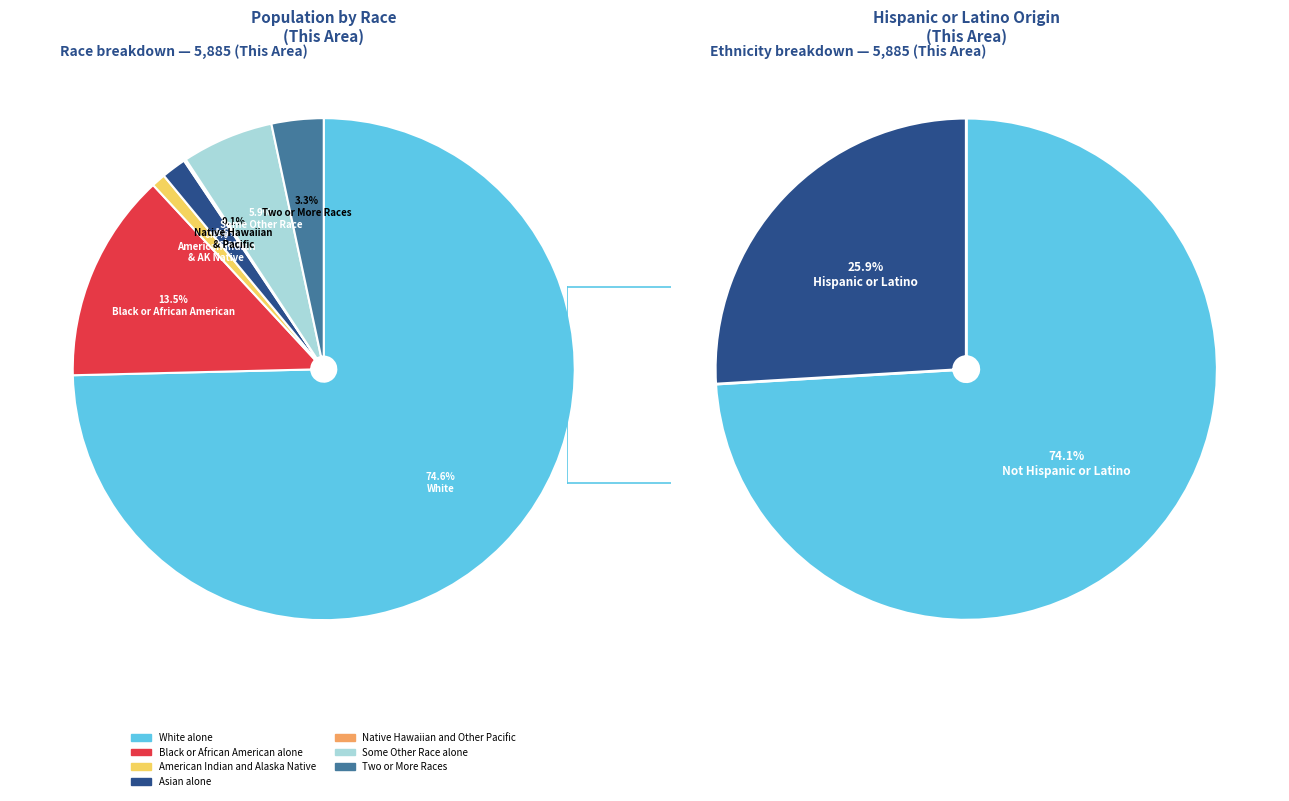

To the nearest percent, what is the combined percentage of Black or African American alone and American Indian and Alaska Native?

14%